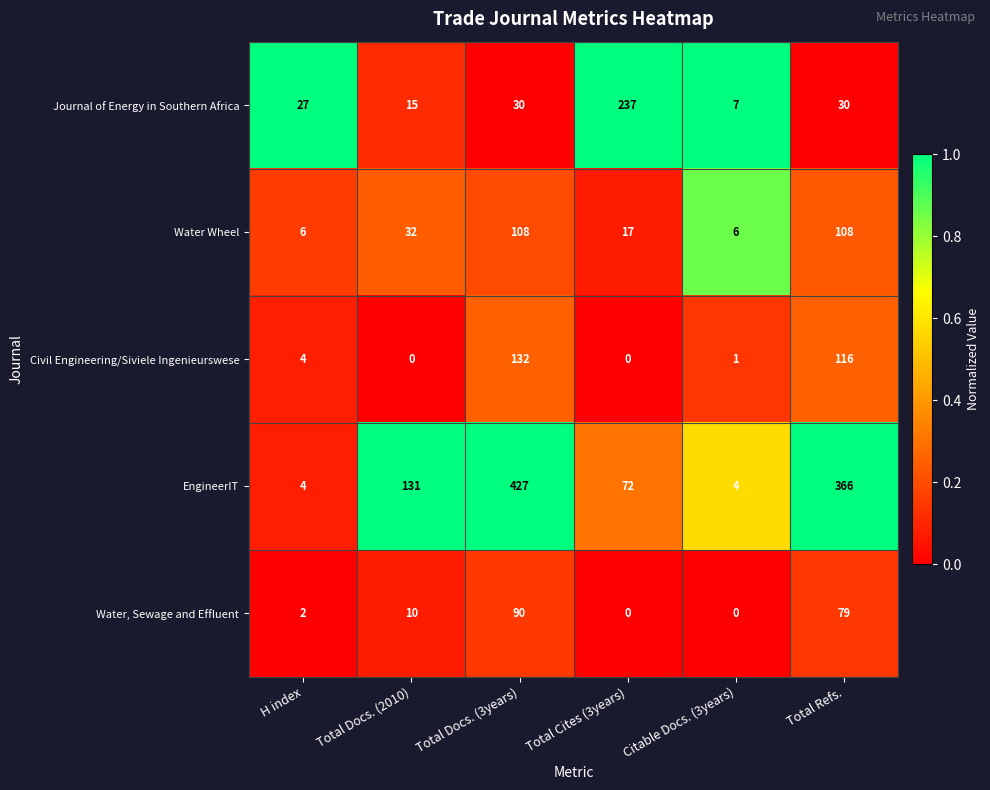

What is the difference between the maximum and minimum values in the Water Wheel series?

102